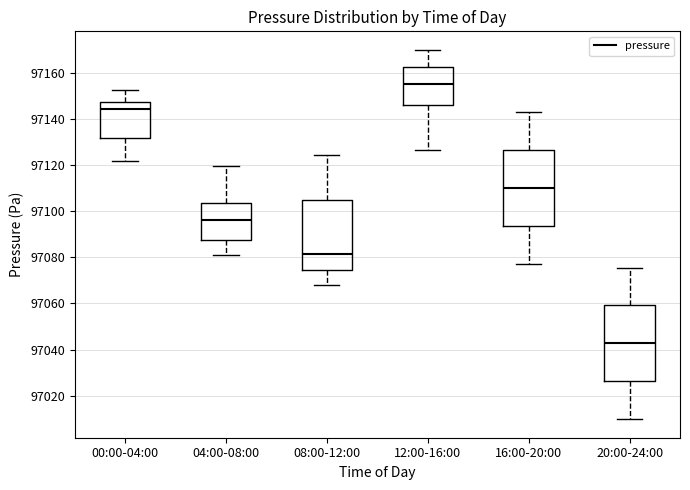

Reading left to right, read every box against the y-axis: the position of its median line, the range the box covers, and the ends of its whiskers. The values are not printed on the chart, so give them approximately, as read against the axis.

00:00-04:00: median 97144, box 97132 to 97148, whiskers 97122 to 97152
04:00-08:00: median 97096, box 97088 to 97104, whiskers 97082 to 97120
08:00-12:00: median 97082, box 97074 to 97104, whiskers 97068 to 97124
12:00-16:00: median 97156, box 97146 to 97162, whiskers 97126 to 97170
16:00-20:00: median 97110, box 97094 to 97126, whiskers 97078 to 97144
20:00-24:00: median 97042, box 97026 to 97060, whiskers 97010 to 97076